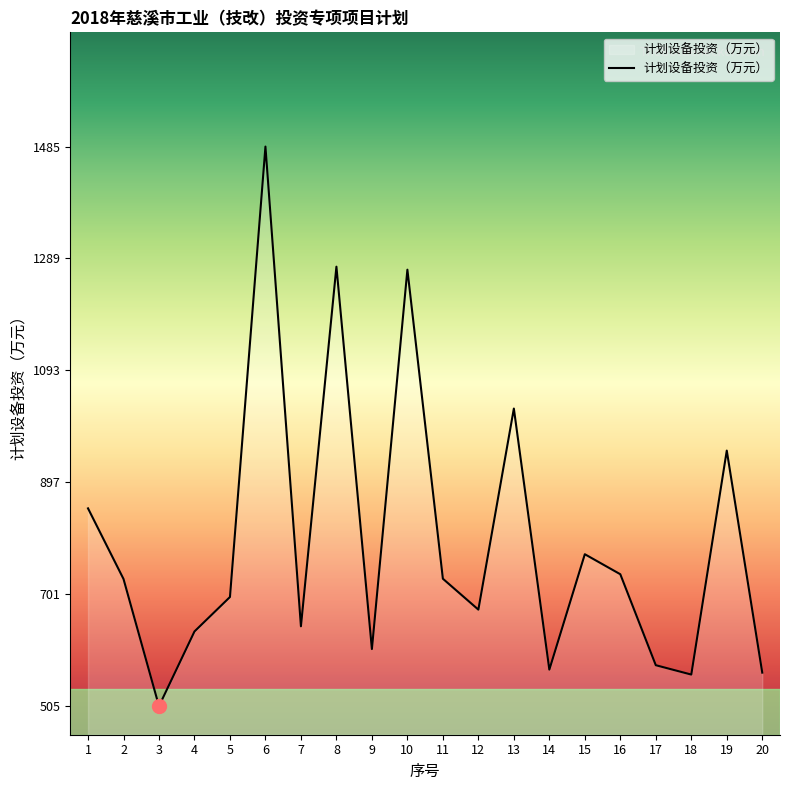

The value at 12 is 674.0. True or false?

True